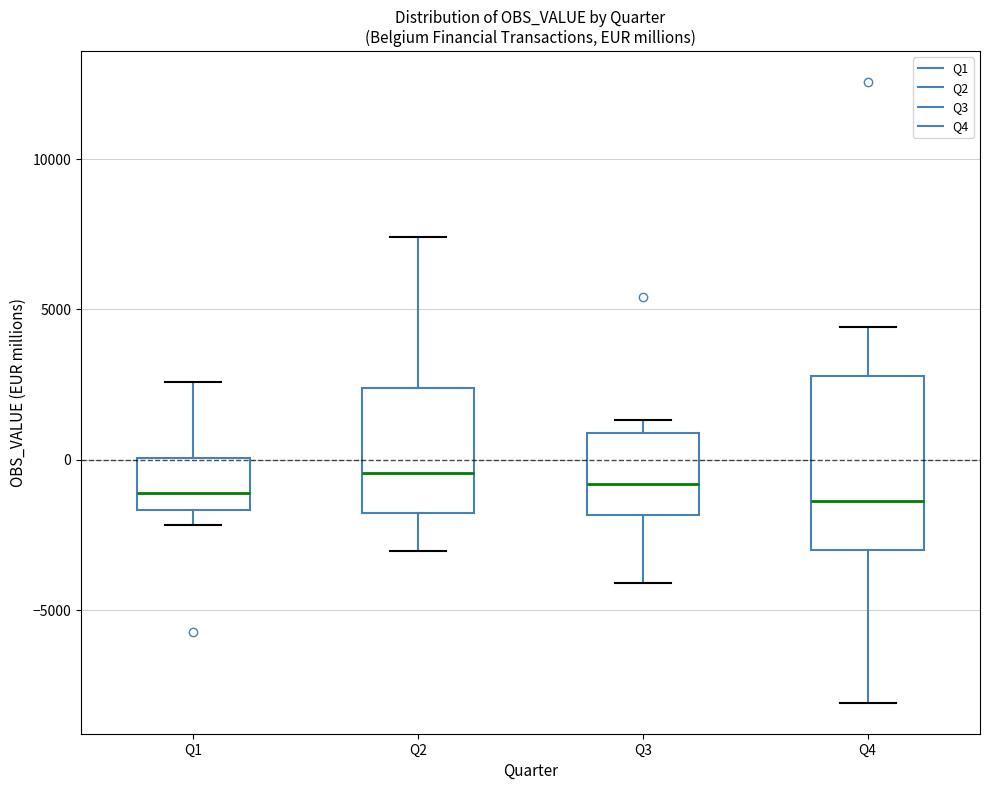

Reading left to right, transcribe this box plot: for each box, give where its median line is, the range the box spans, and where its two whiskers end, as read against the y-axis. The values are not printed on the chart, so give them approximately, as read against the axis.

Q1: median -1000, box -1500 to 0, whiskers -2000 to 2500
Q2: median -500, box -2000 to 2500, whiskers -3000 to 7500
Q3: median -1000, box -2000 to 1000, whiskers -4000 to 1500
Q4: median -1500, box -3000 to 3000, whiskers -8000 to 4500